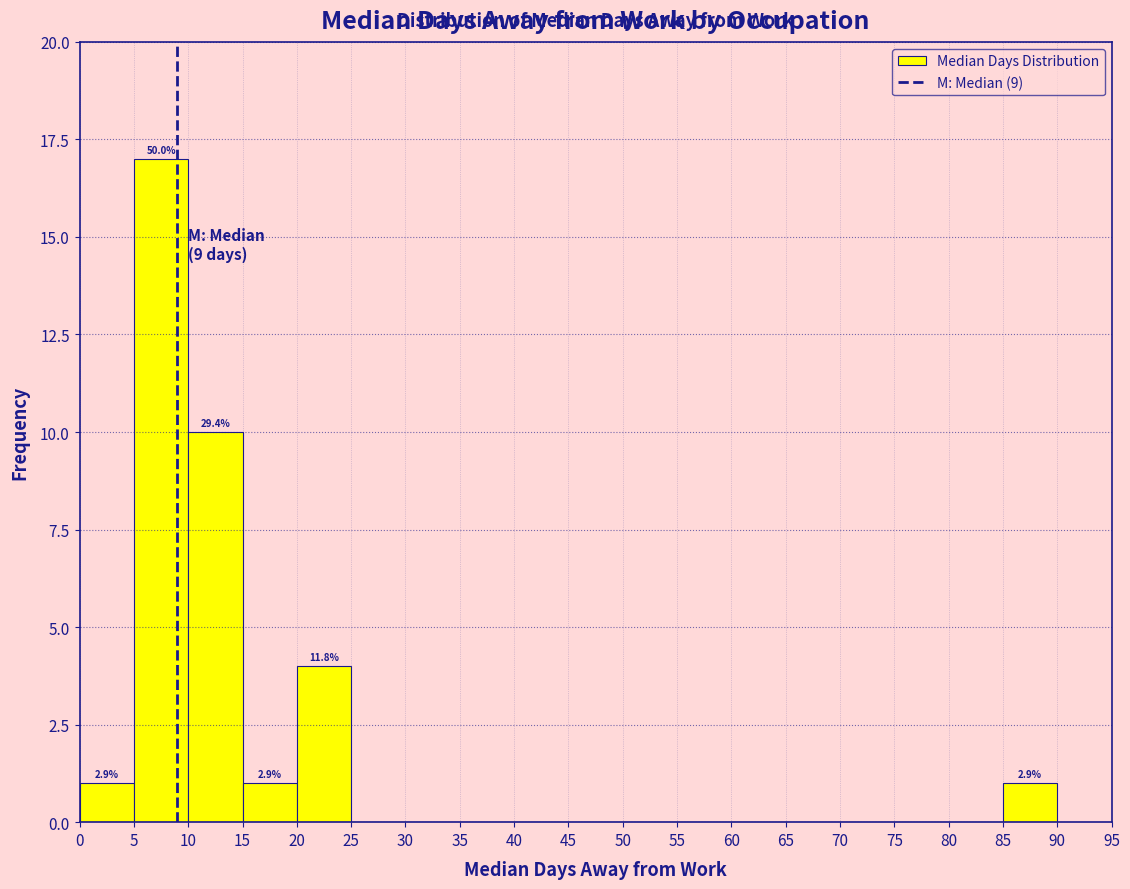

Which range on the x-axis has the tallest bar?

5 to 10